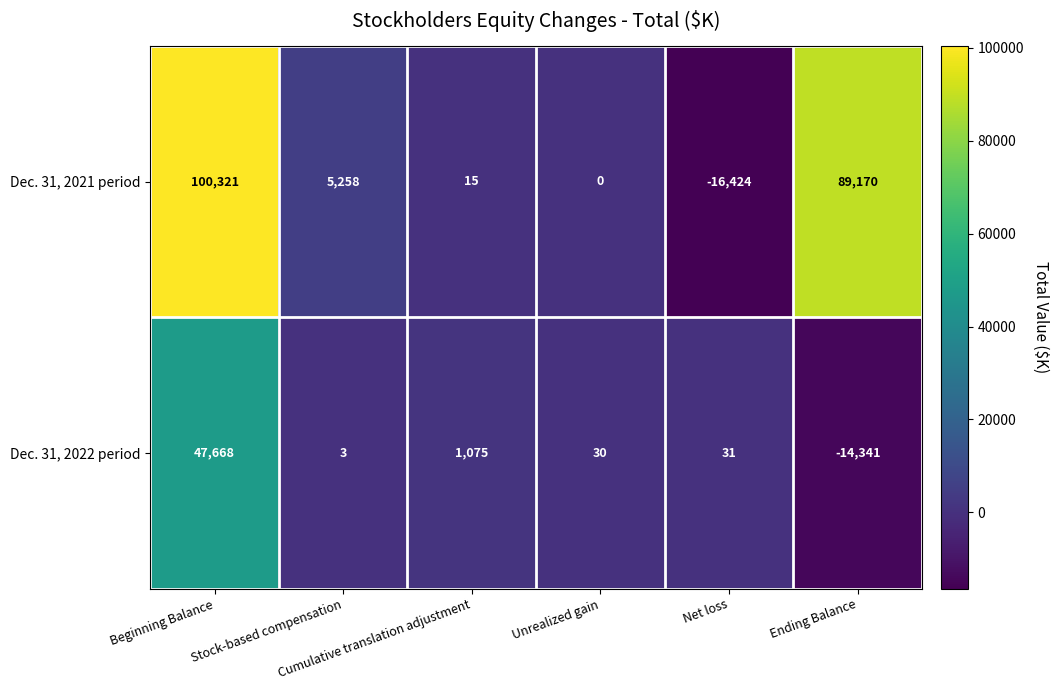

What is the difference between the highest and lowest values at Beginning Balance?

52653